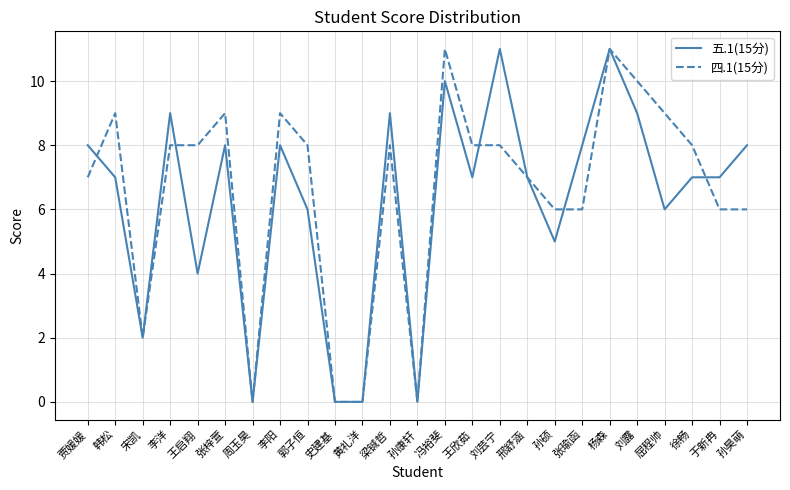

What position from the left is 刘芸宁?

16